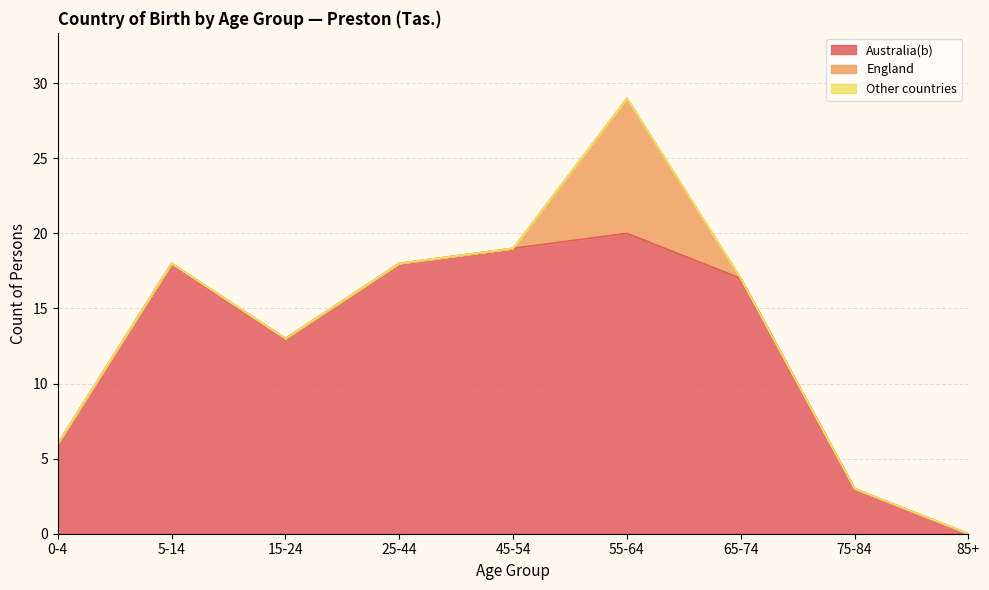

True or false: Other countries has a value of 0 at 85+.

True